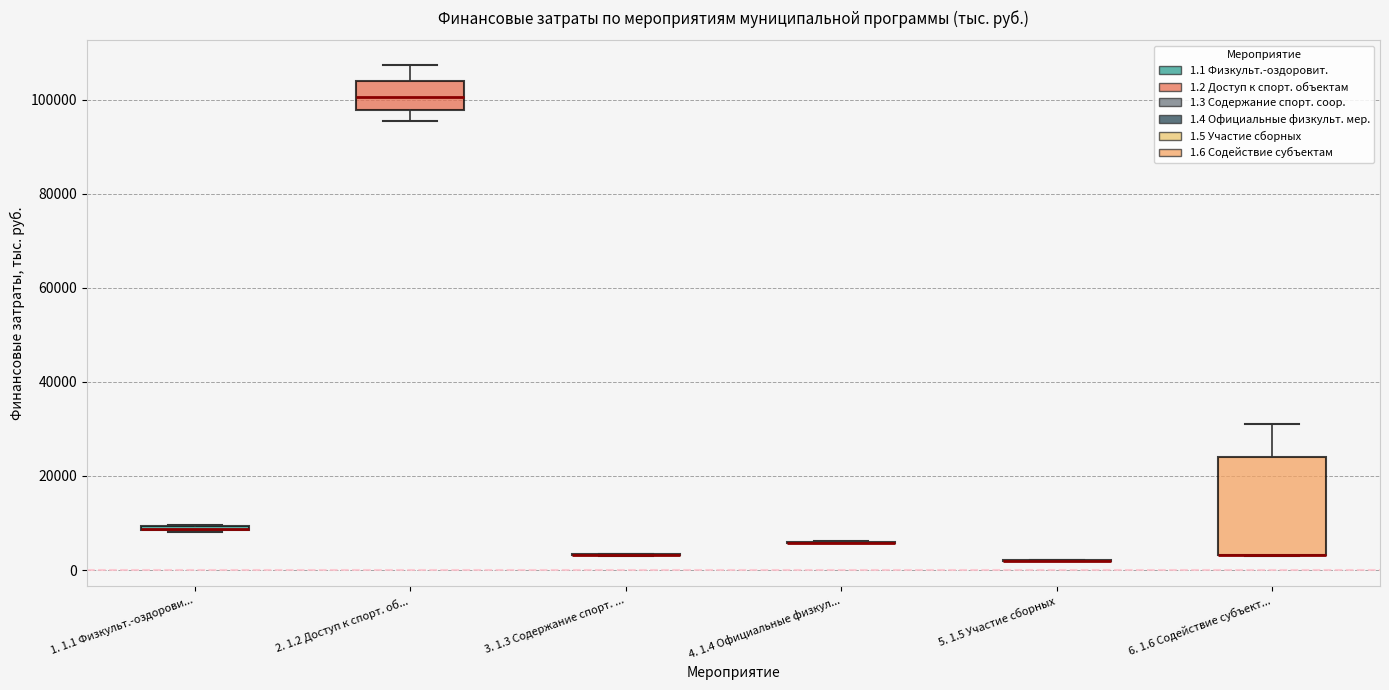

Comparing the boxes themselves (not the whiskers), which one is the tallest?

6. 1.6 Содействие субъект...